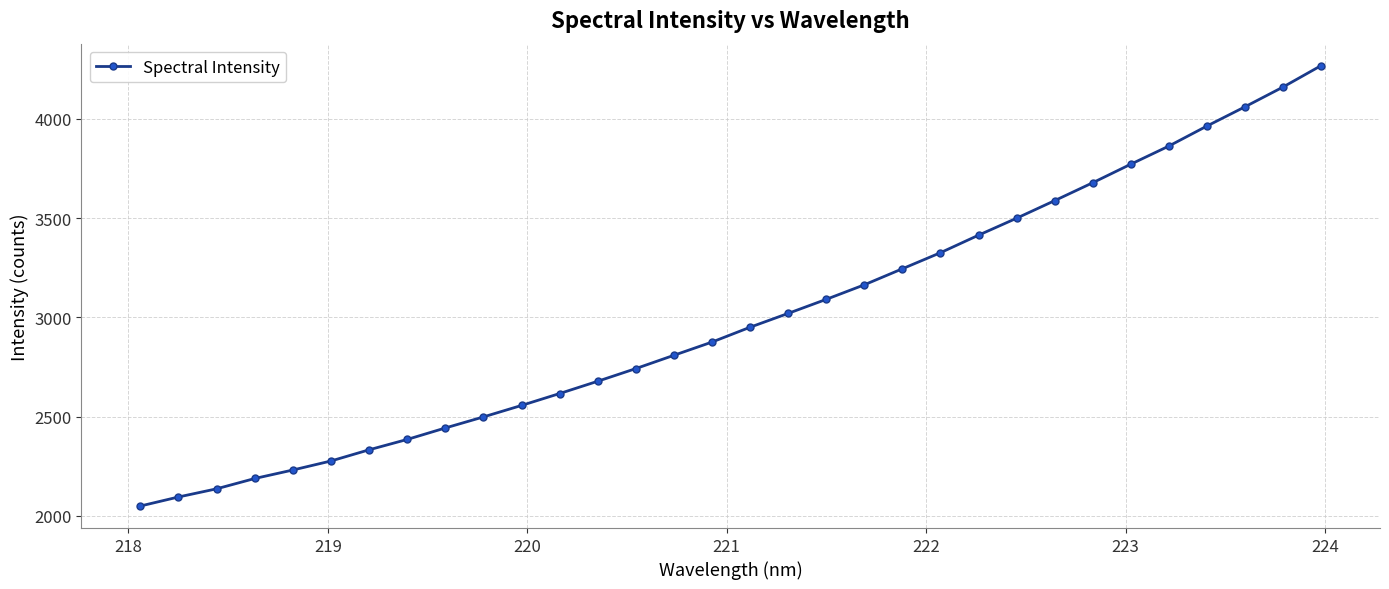

What is the value of the 10th point from the left?

2498.8